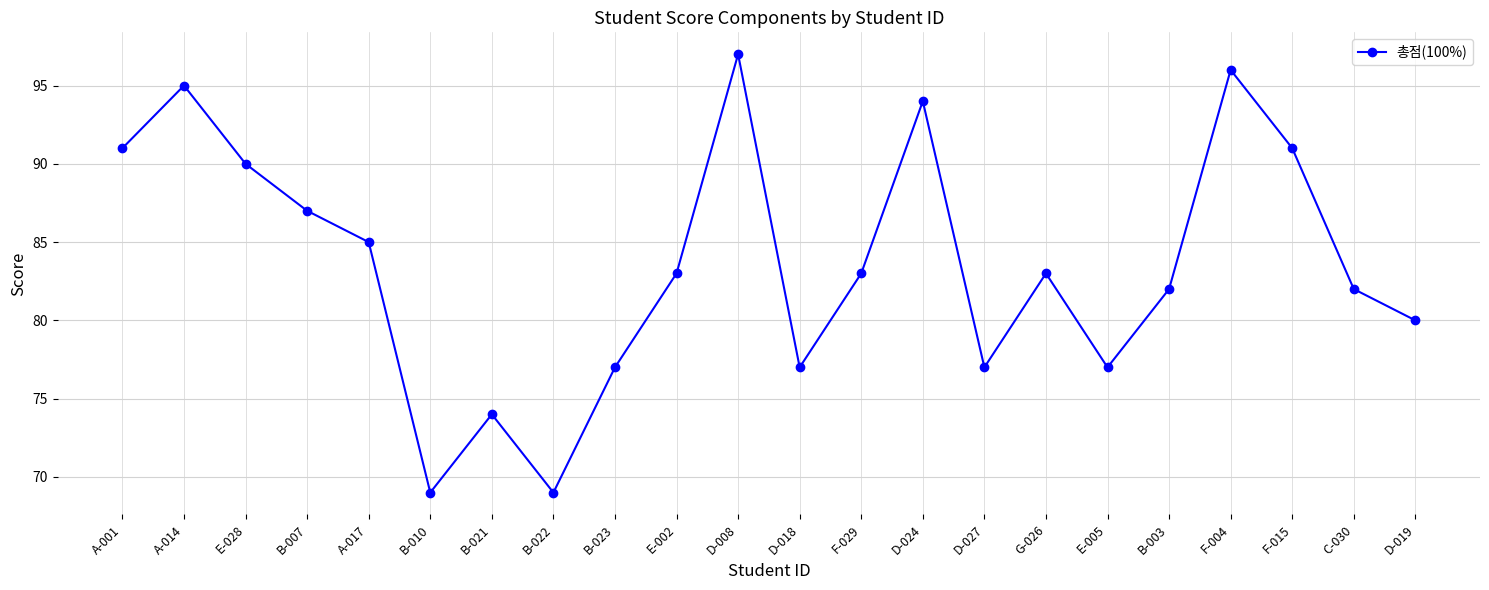

What is the average value?

84